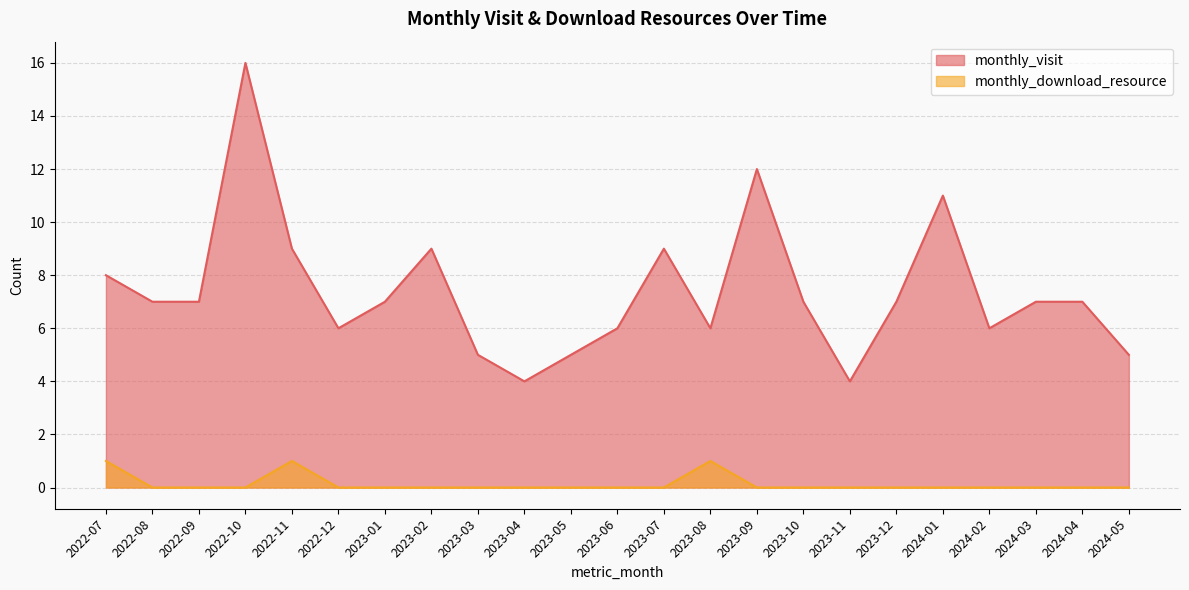

True or false: monthly_visit and monthly_download_resource intersect in this chart.

False